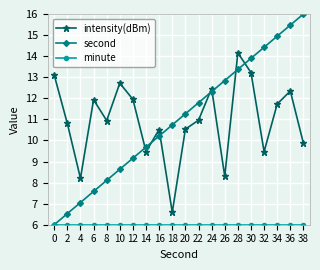

What is the sum of the second values at 24 and 6?

19.9